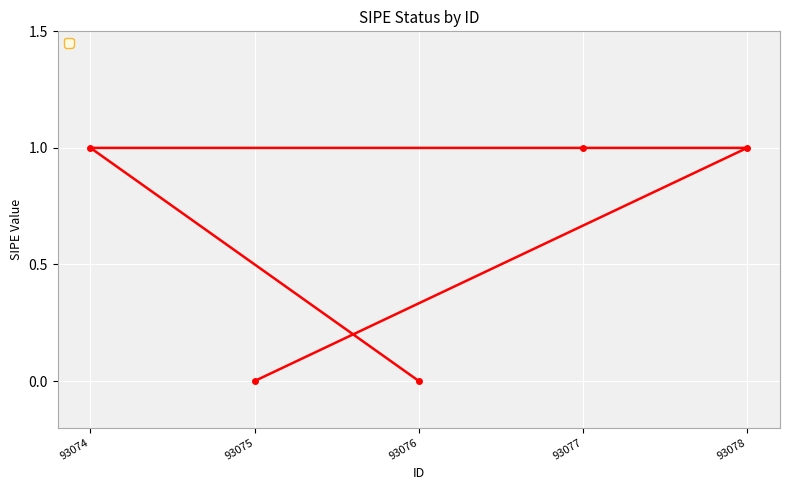

How many values are between 0 and 1?

5